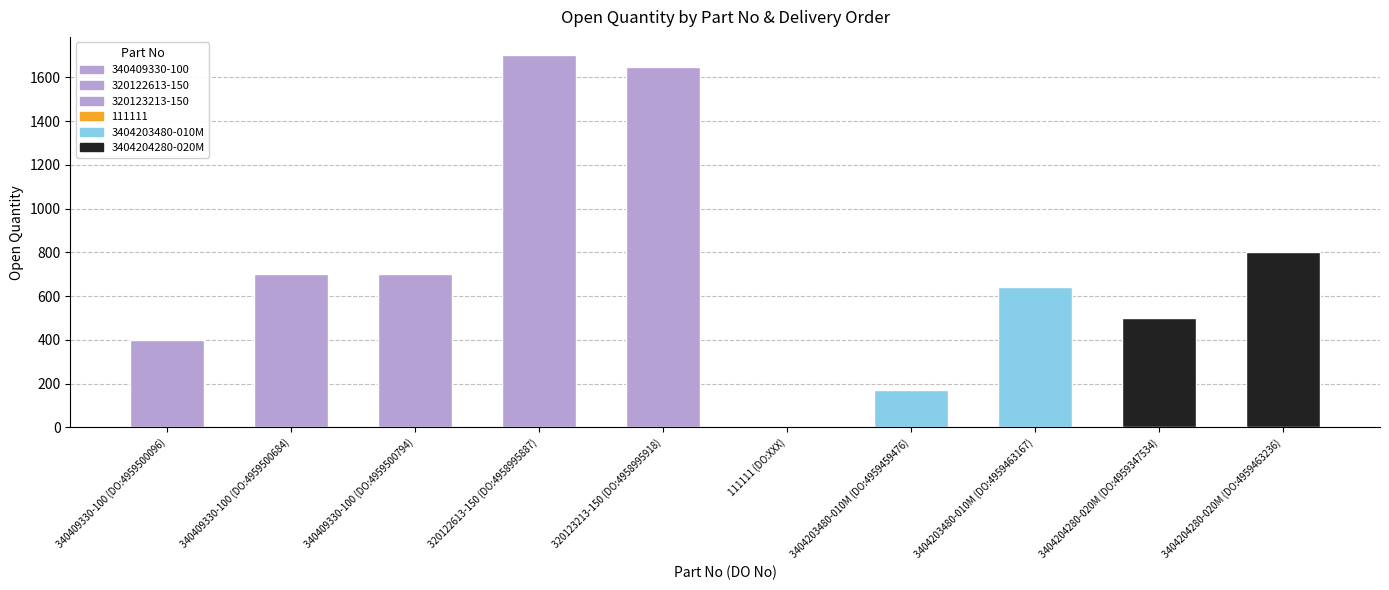

At which label is the value closest to 850?

3404204280-020M (DO:4959463236)